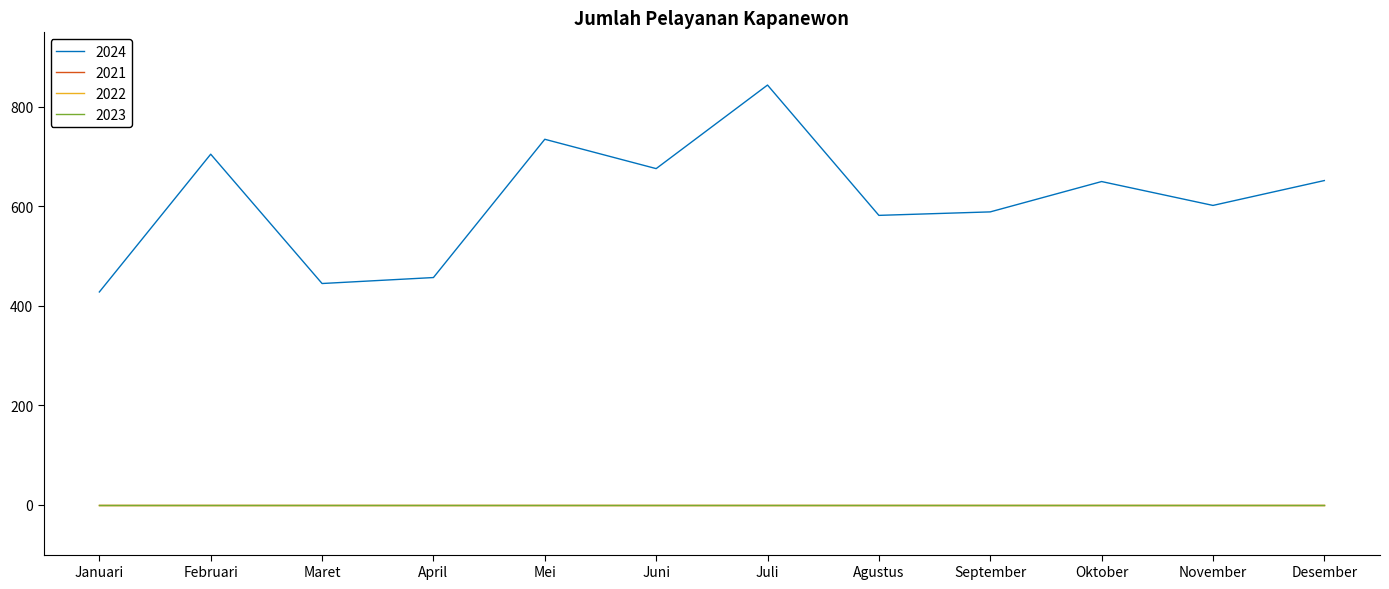

Between Maret and Agustus, which series saw the biggest shift?

2024